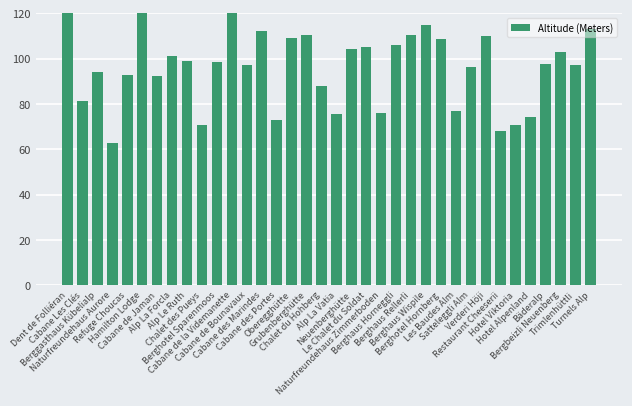

Are the bars grouped side by side (vs. stacked)?

No